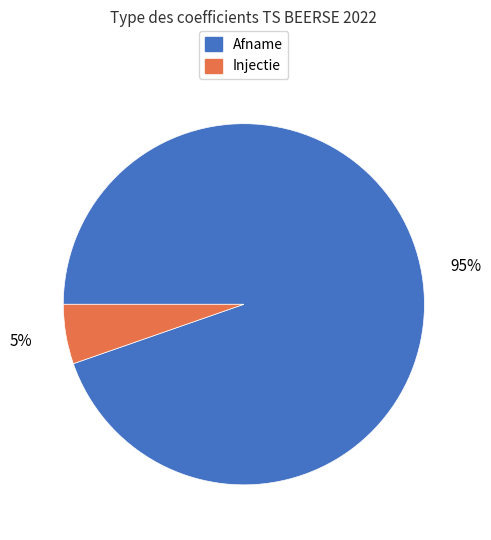

How many segments does this pie chart have?

2